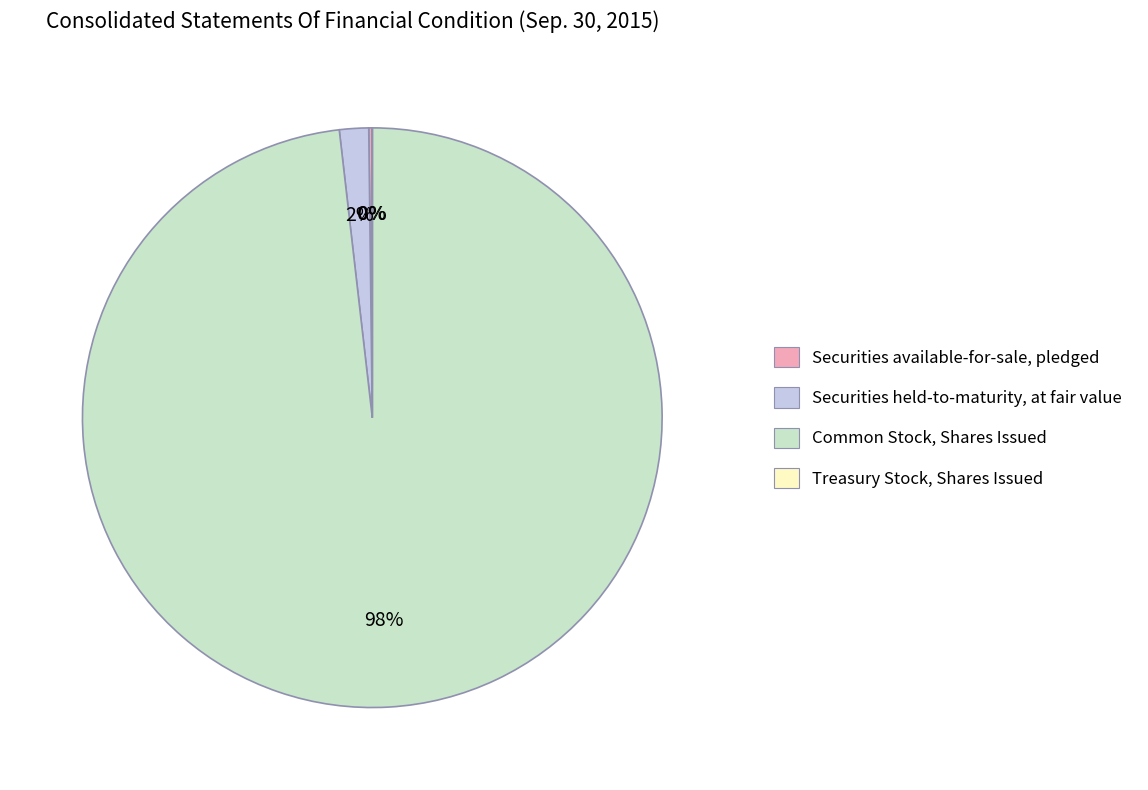

The Common Stock, Shares Issued slice represents 98% of the pie. True or false?

True